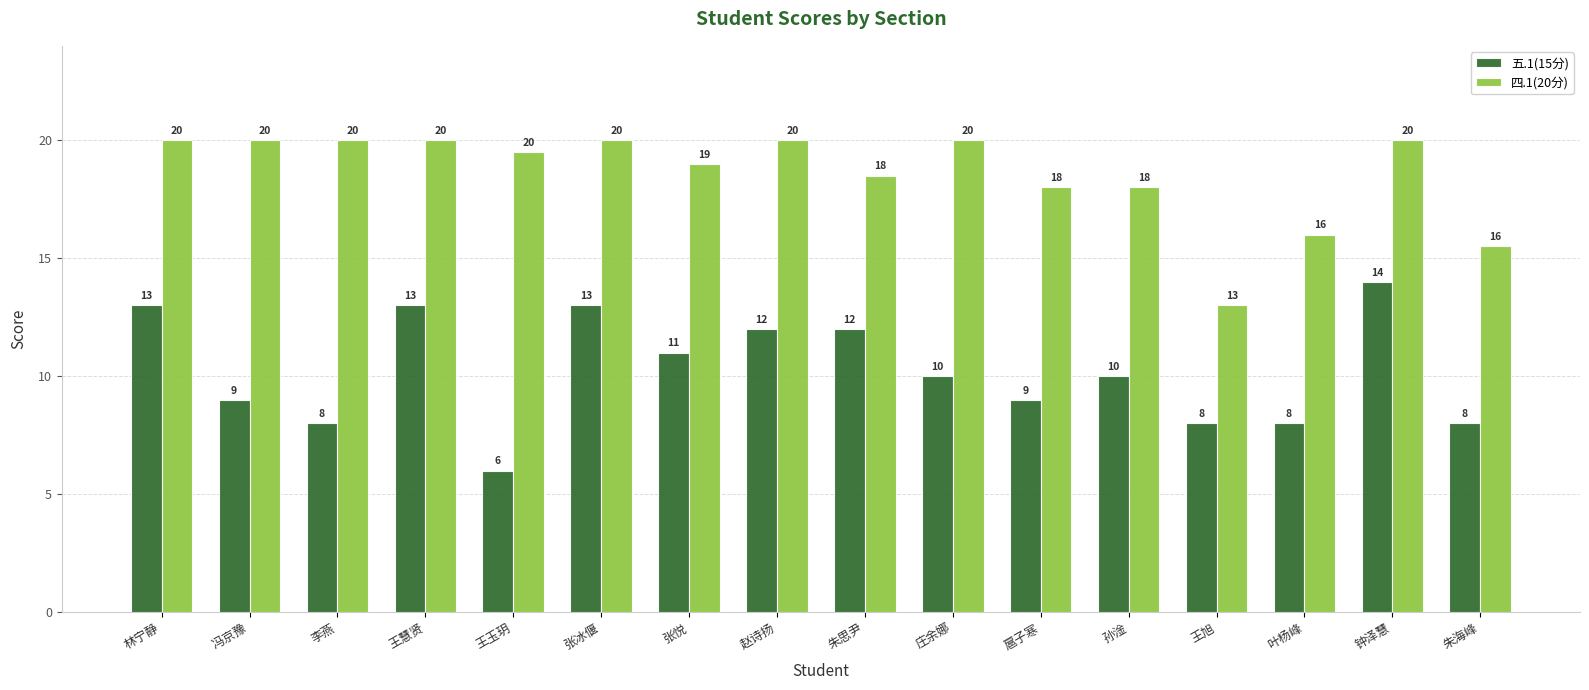

How many groups of bars are there?

16